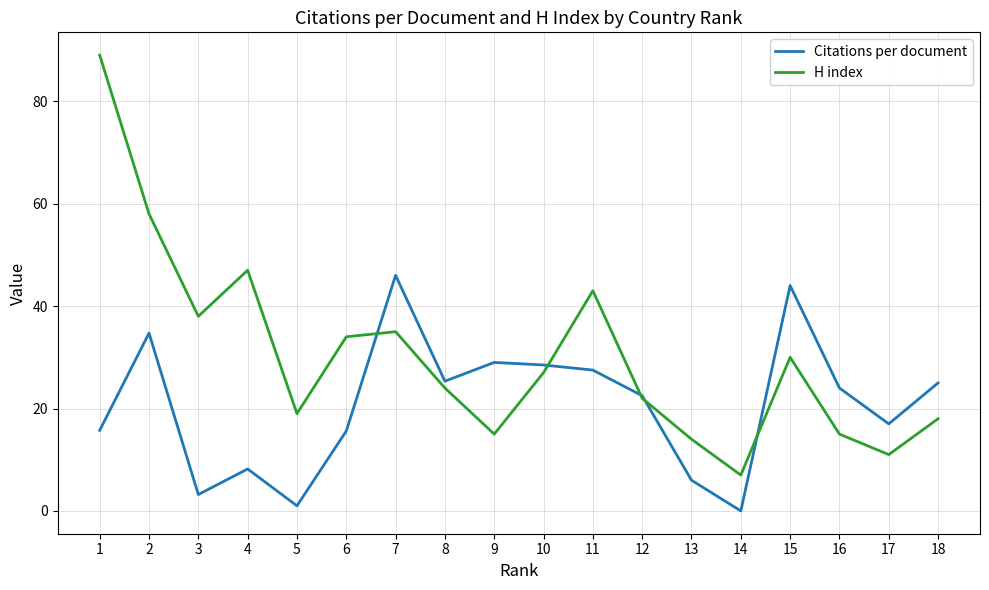

List the series in order of their peak value, highest first.

H index, Citations per document